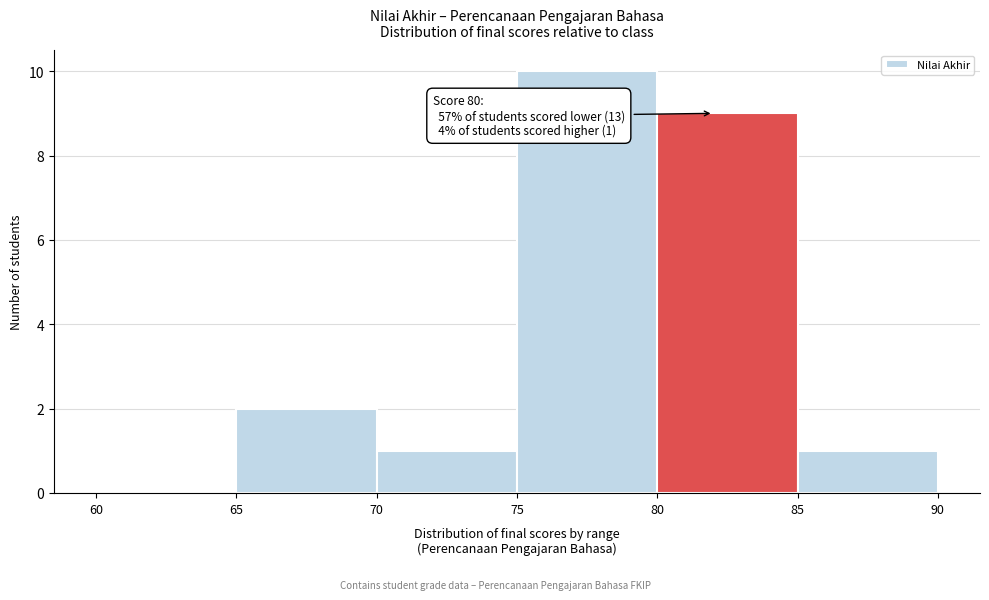

Which range on the x-axis has the tallest bar?

75 to 80